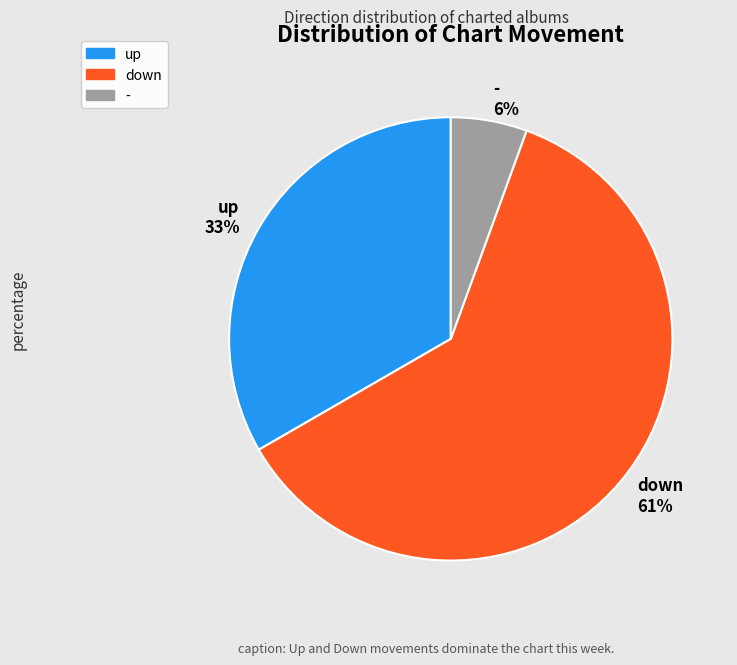

Rank the categories by value from lowest to highest.

-, up, down